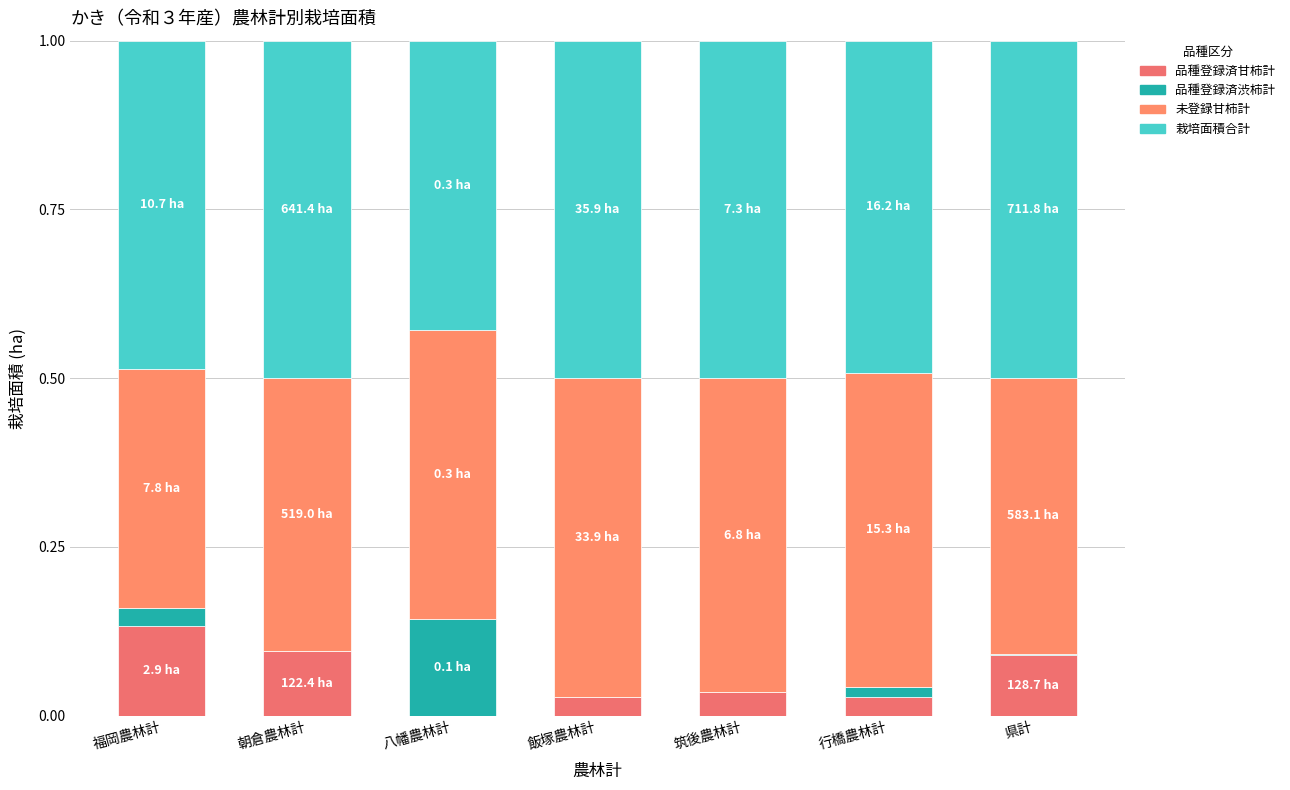

Is it true that 品種登録済甘柿計 equals 0.0 at 筑後農林計?

True